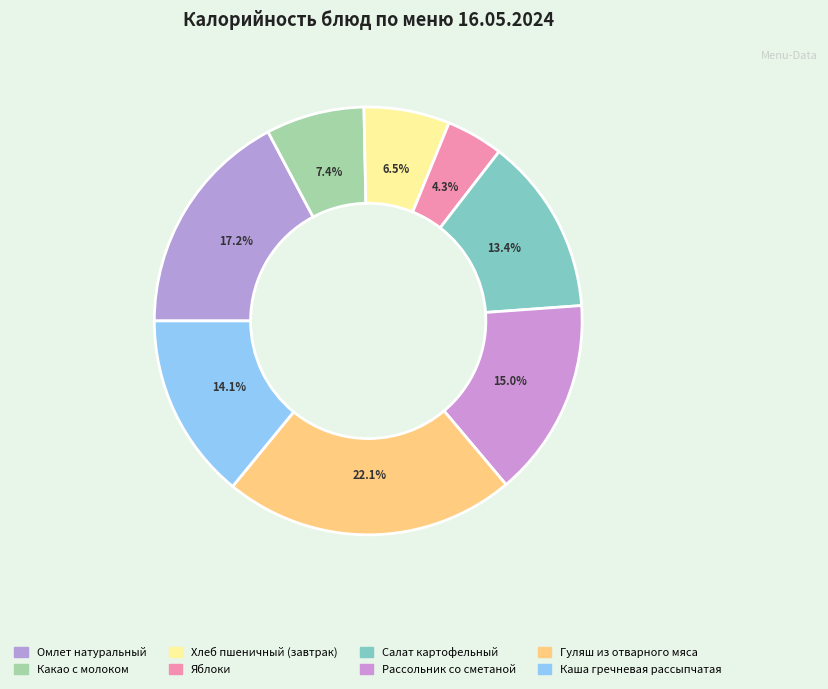

Which has a higher value, Какао с молоком or Омлет натуральный?

Омлет натуральный